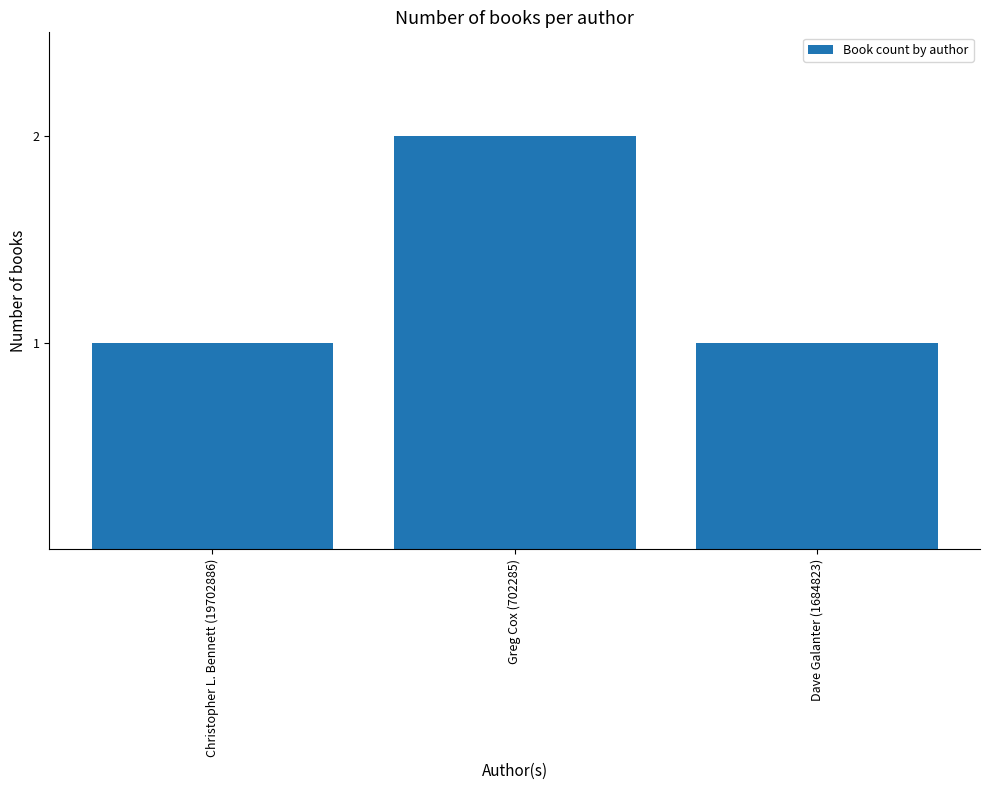

Count the number of categories in the chart.

3